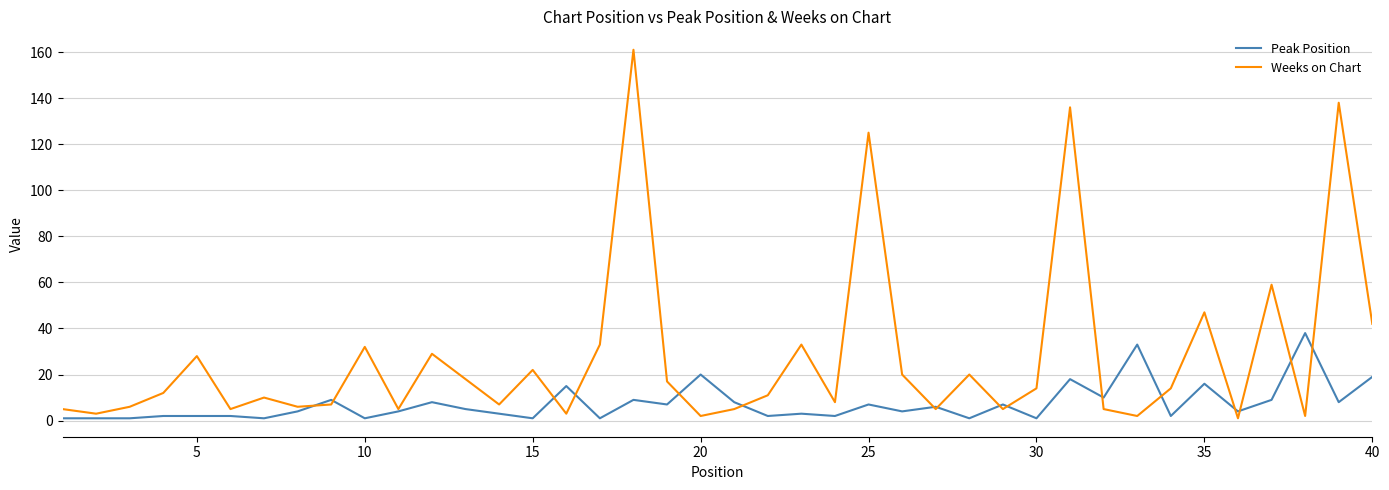

Which series has the widest spread of values?

Weeks on Chart